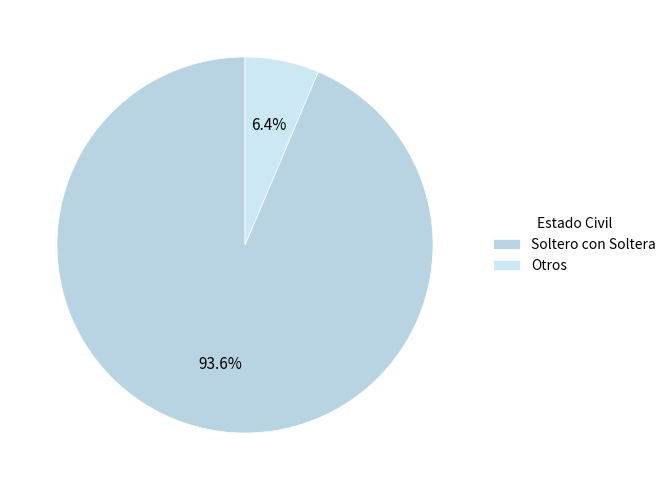

Count the number of slices in the pie.

2